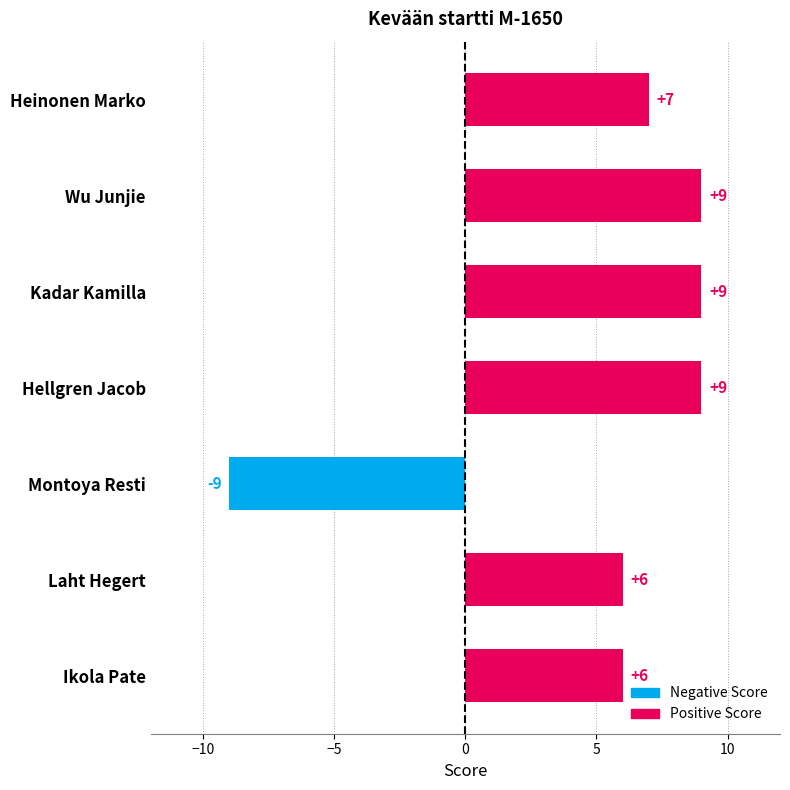

What is the label of the 6th bar from the bottom?

Wu Junjie